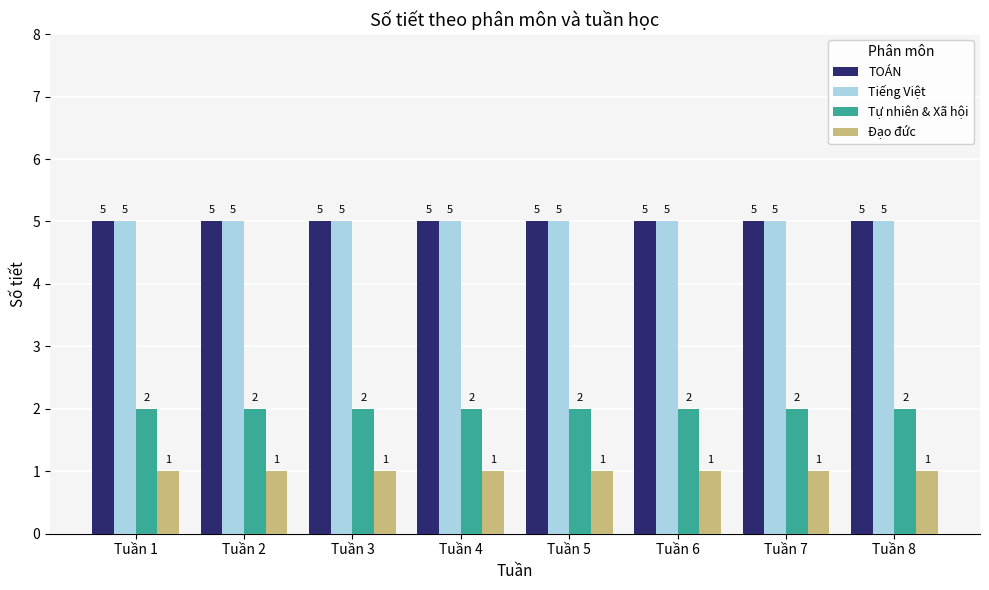

At how many categories does at least one series exceed 2?

8